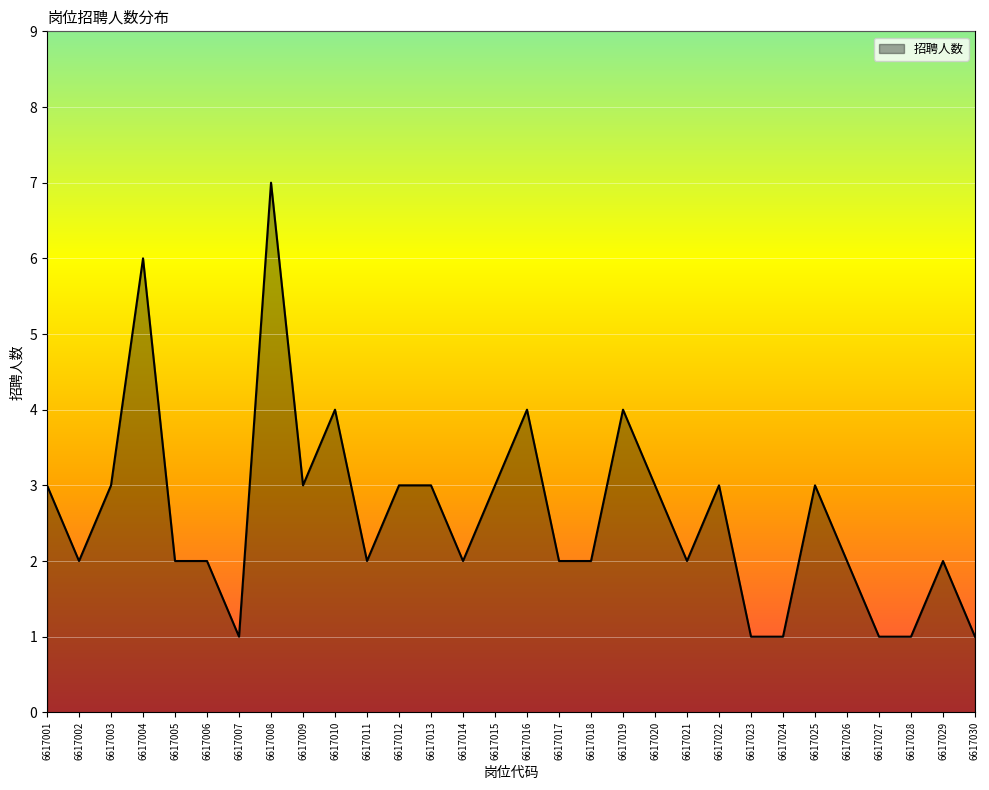

What is the difference between the values at 6617019 and 6617006?

2